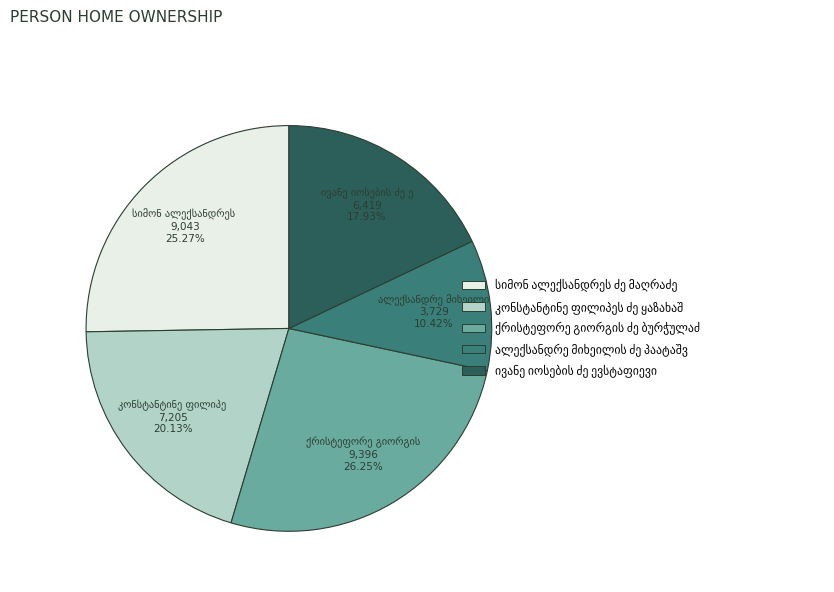

Does any single category account for the majority?

No